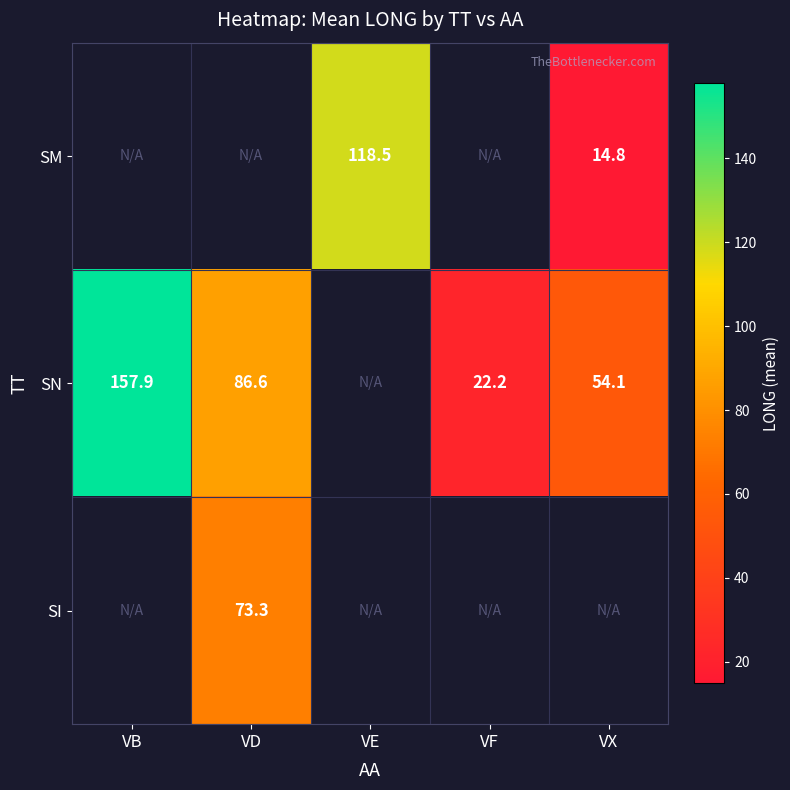

How many categories are shown in the chart?

5